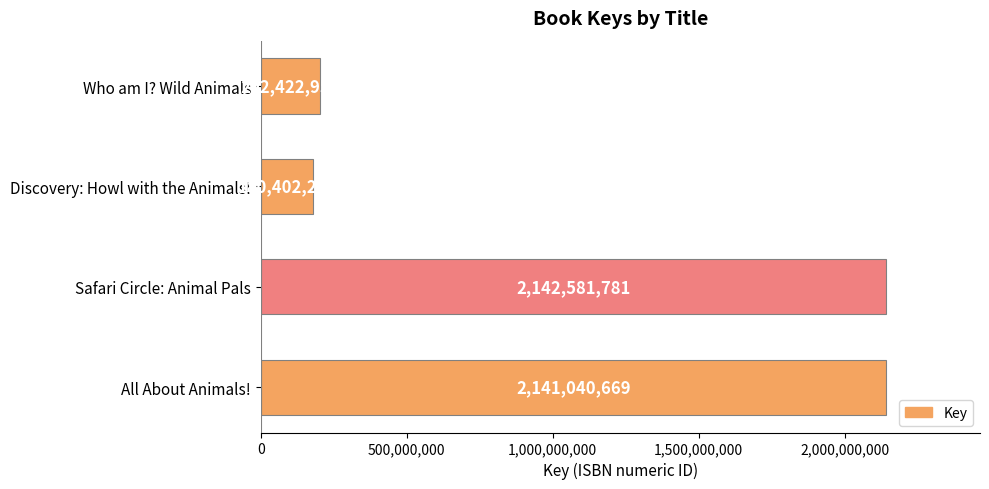

Where is the data nearest to the value 1161492039?

Who am I? Wild Animals